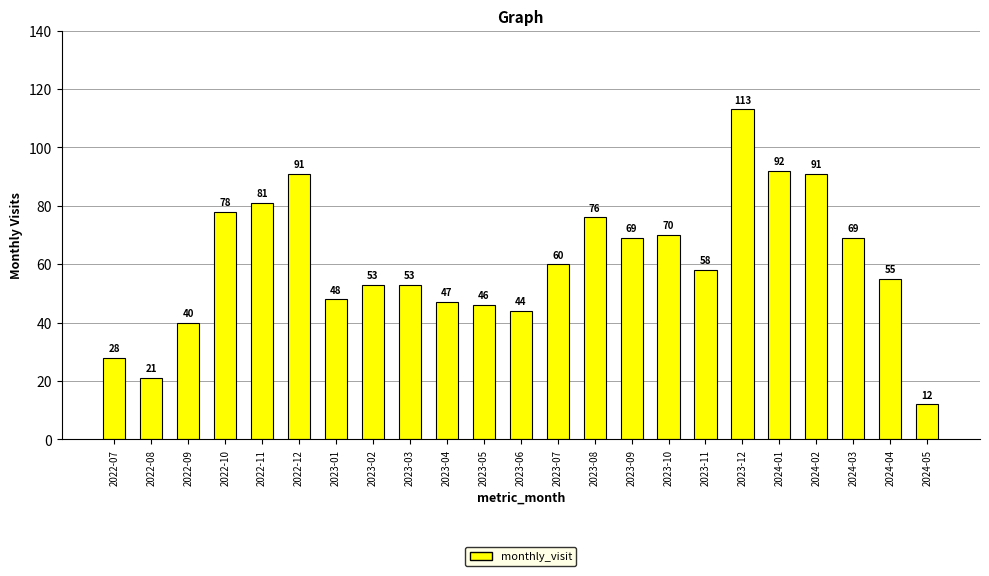

What is the difference between the maximum and minimum values?

101